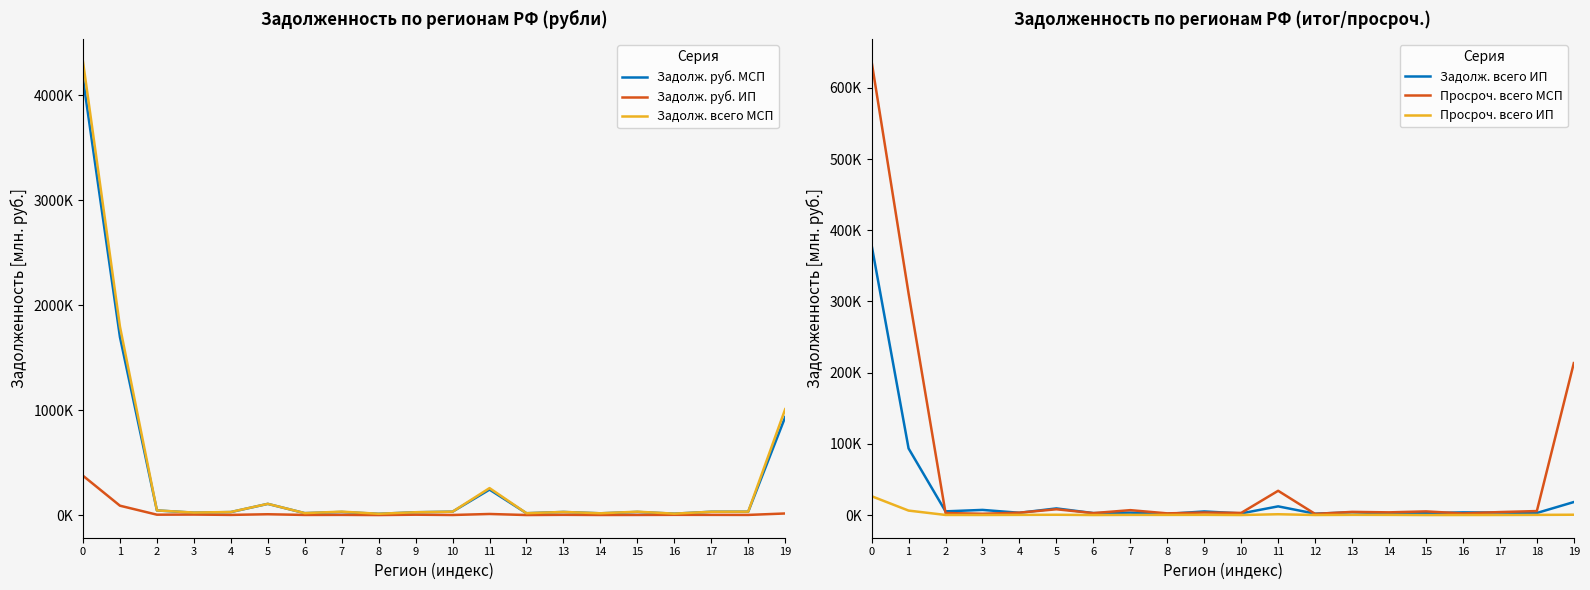

Rank the categories by Просроч. всего ИП value from highest to lowest.

0, 1, 11, 19, 5, 9, 13, 4, 18, 14, 7, 8, 2, 3, 17, 12, 16, 10, 6, 15